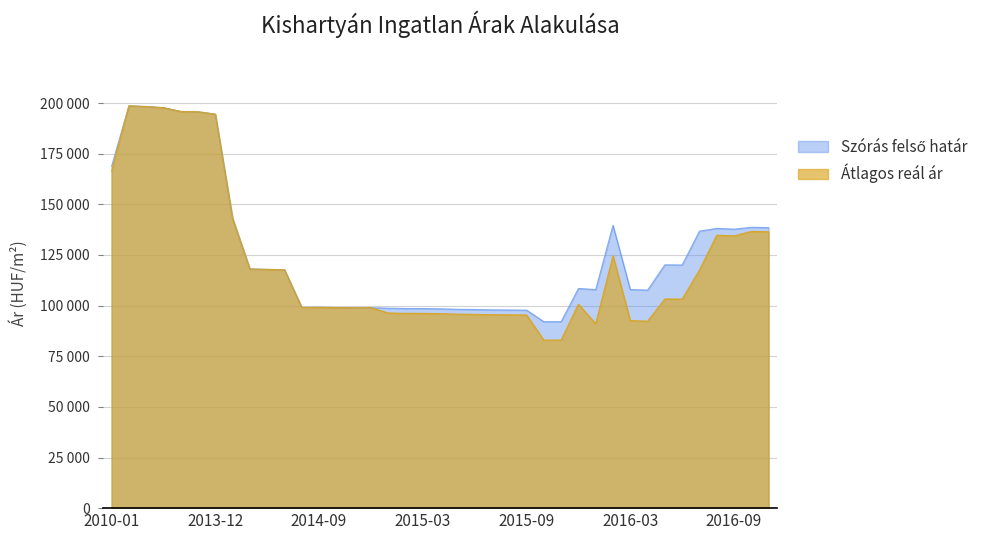

What is the total value across all series at 2015-08?

193295